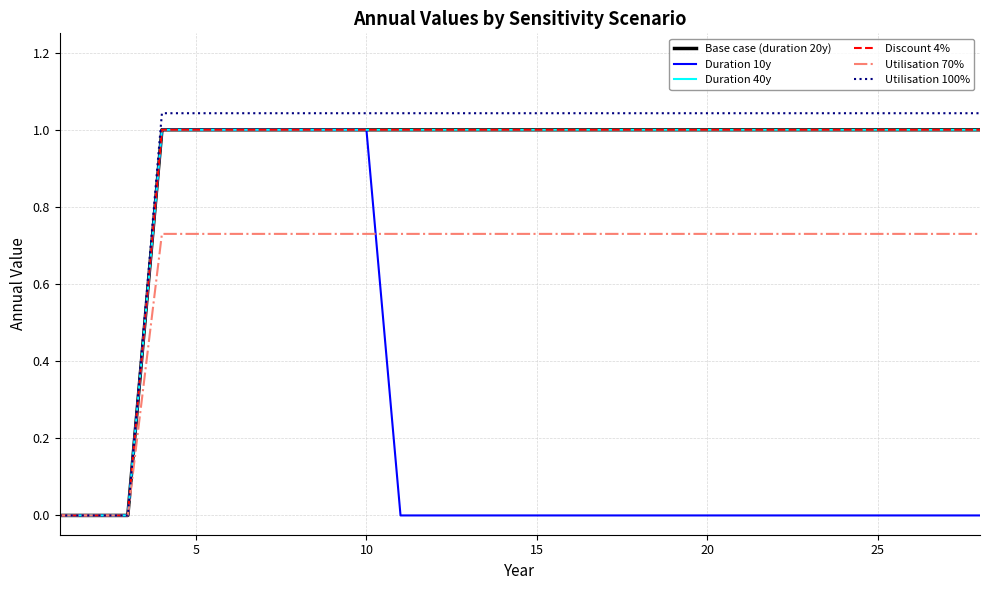

Reading left to right, what are all the values shown in this chart?

Base case (duration 20y): 0.0	0.0	0.0	1.0	1.0	1.0	1.0	1.0	1.0	1.0	1.0	1.0	1.0	1.0	1.0	1.0	1.0	1.0	1.0	1.0	1.0	1.0	1.0	1.0	1.0	1.0	1.0	1.0
Duration 10y: 0.0	0.0	0.0	1.0	1.0	1.0	1.0	1.0	1.0	1.0	0.0	0.0	0.0	0.0	0.0	0.0	0.0	0.0	0.0	0.0	0.0	0.0	0.0	0.0	0.0	0.0	0.0	0.0
Duration 40y: 0.0	0.0	0.0	1.0	1.0	1.0	1.0	1.0	1.0	1.0	1.0	1.0	1.0	1.0	1.0	1.0	1.0	1.0	1.0	1.0	1.0	1.0	1.0	1.0	1.0	1.0	1.0	1.0
Discount 4%: 0.0	0.0	0.0	1.0	1.0	1.0	1.0	1.0	1.0	1.0	1.0	1.0	1.0	1.0	1.0	1.0	1.0	1.0	1.0	1.0	1.0	1.0	1.0	1.0	1.0	1.0	1.0	1.0
Utilisation 70%: 0.0	0.0	0.0	0.7	0.7	0.7	0.7	0.7	0.7	0.7	0.7	0.7	0.7	0.7	0.7	0.7	0.7	0.7	0.7	0.7	0.7	0.7	0.7	0.7	0.7	0.7	0.7	0.7
Utilisation 100%: 0.0	0.0	0.0	1.0	1.0	1.0	1.0	1.0	1.0	1.0	1.0	1.0	1.0	1.0	1.0	1.0	1.0	1.0	1.0	1.0	1.0	1.0	1.0	1.0	1.0	1.0	1.0	1.0